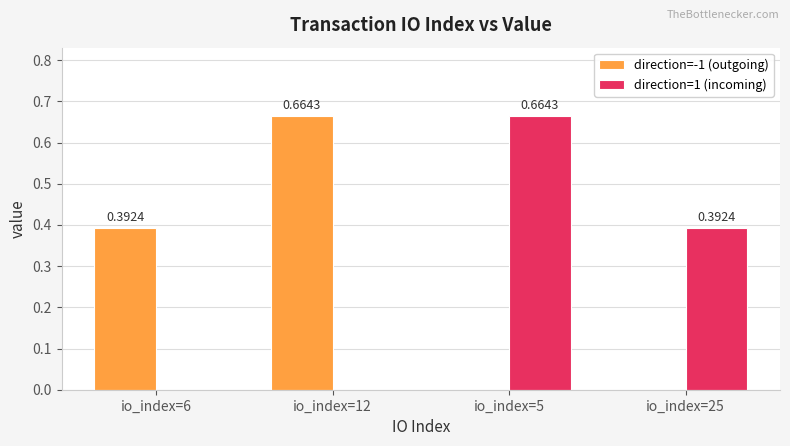

Is the value of direction=-1 (outgoing) at io_index=25 greater than the value of direction=1 (incoming) at io_index=5?

No